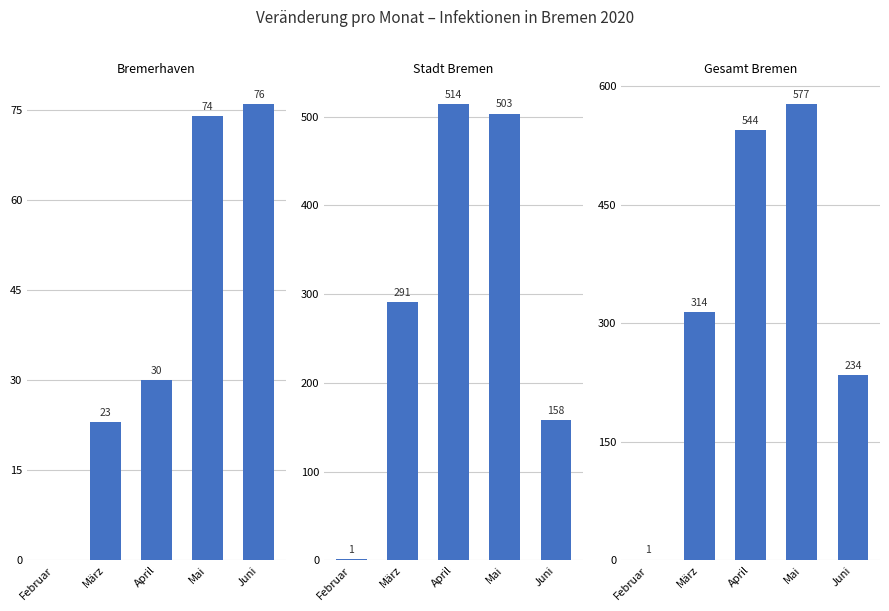

Reading right to left, extract all data points from this chart.

Veraenderung pro Monat (Bremerhaven): 76	74	30	23	0
Veraenderung pro Monat (Stadt Bremen): 158	503	514	291	1
Veraenderung pro Monat (Gesamt Bremen): 234	577	544	314	1